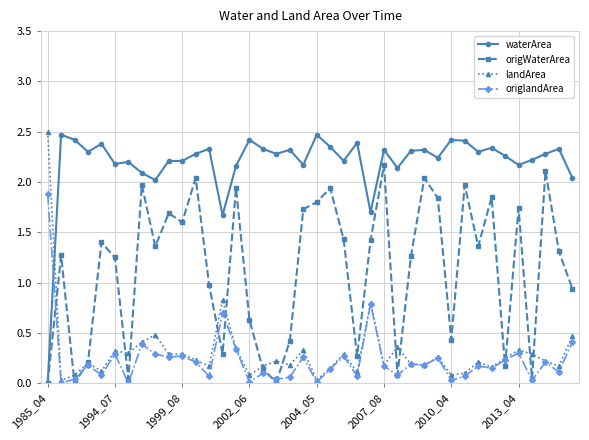

True or false: origlandArea has more than 0 interior local peaks.

True